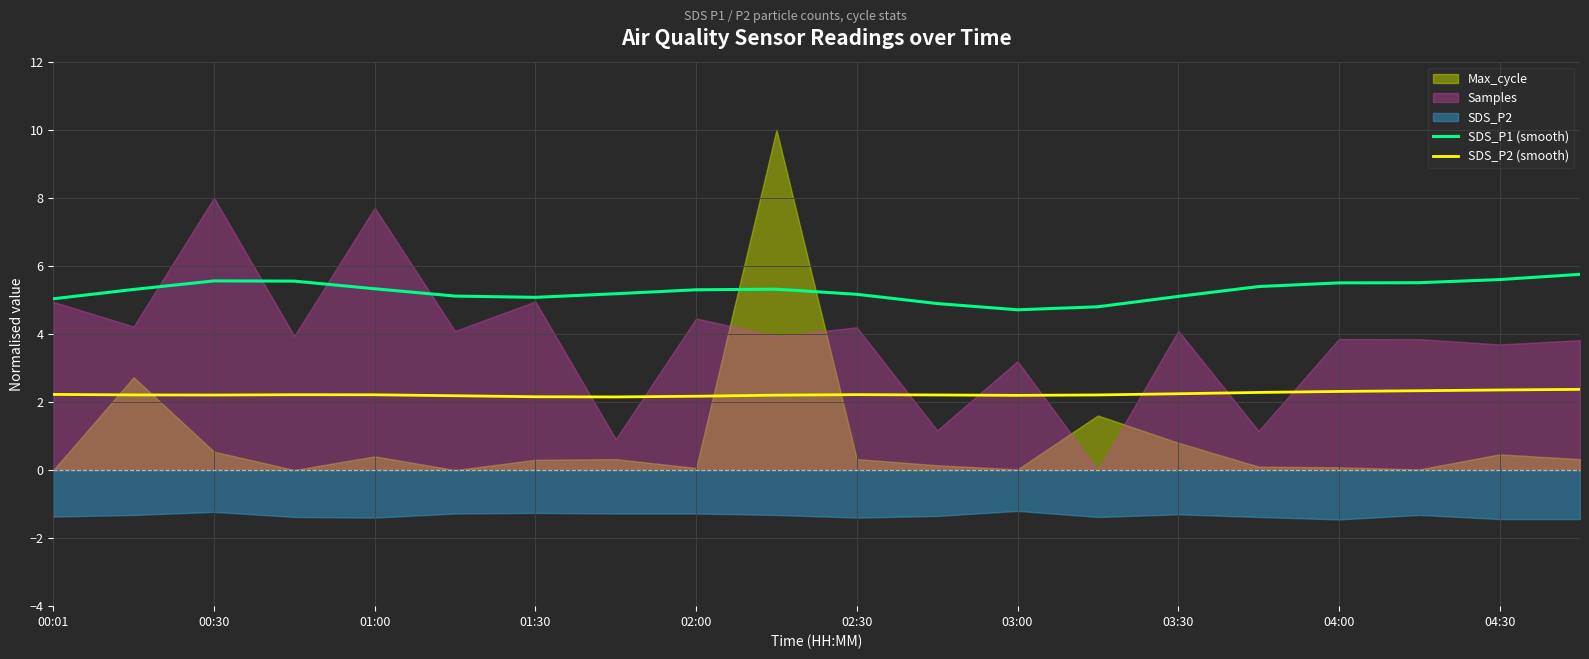

How many interior local peaks does the SDS_P2 (smooth) series have?

2